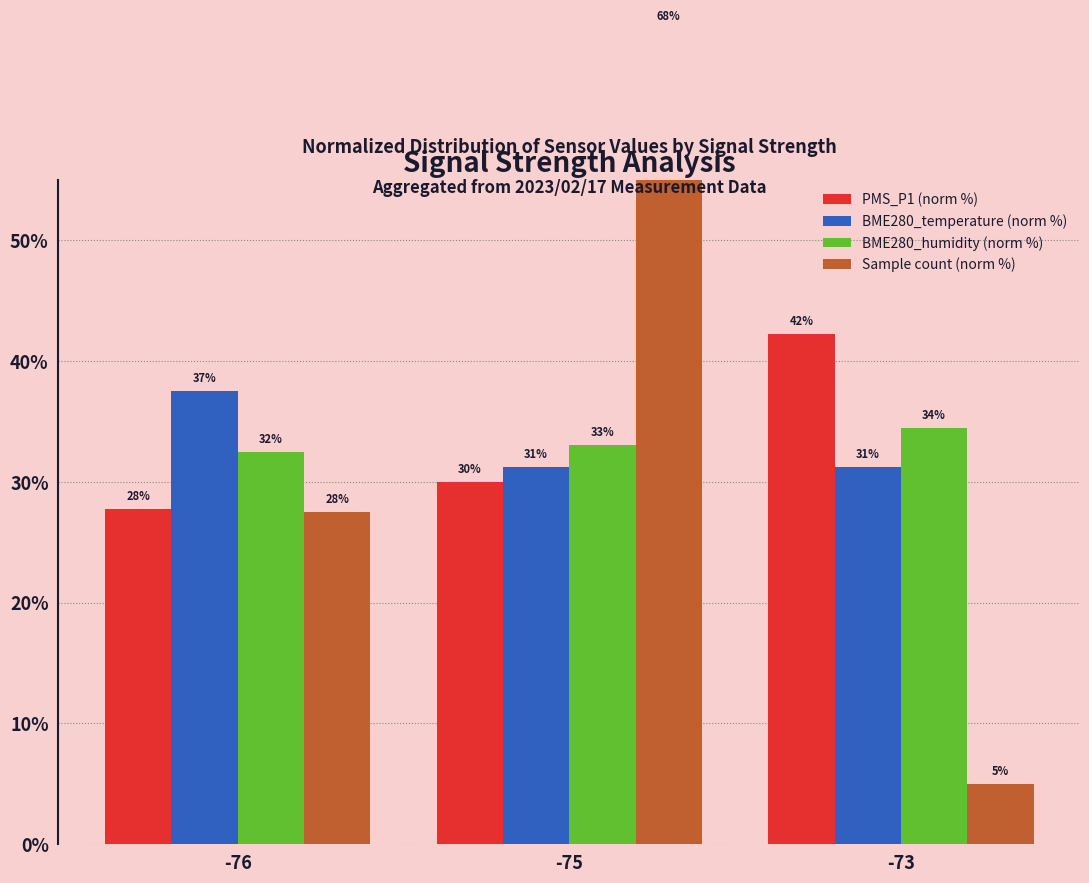

What value does the PMS_P1 (norm %) series have at -75?

30.0